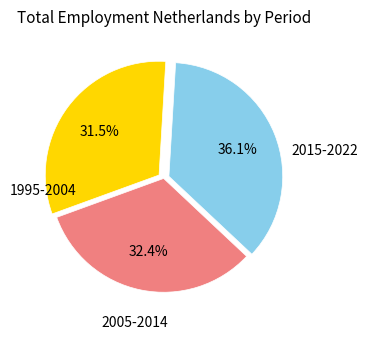

Count the number of slices in the pie.

3